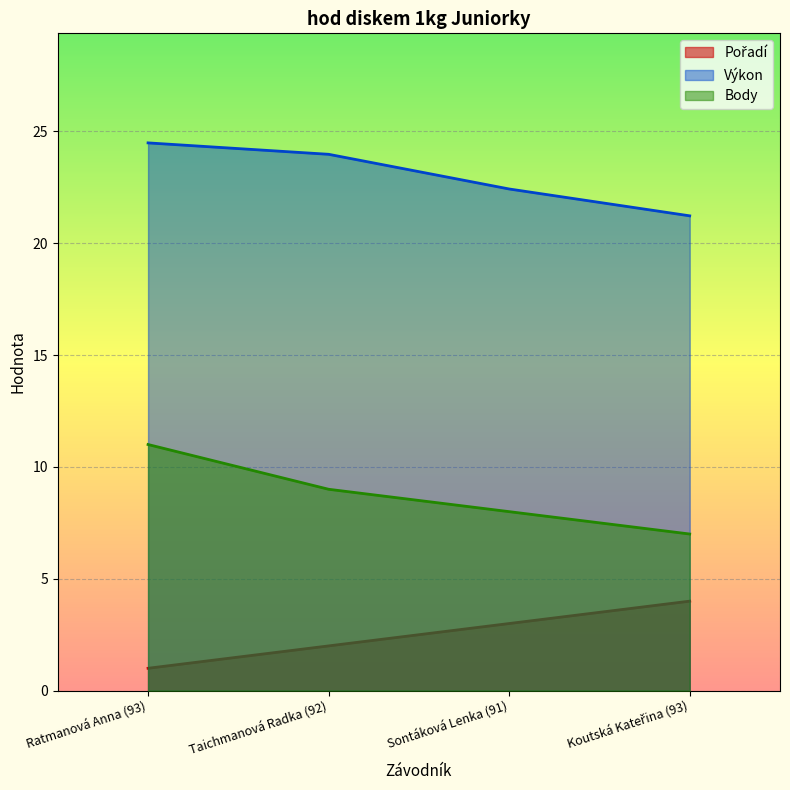

Where is Pořadí nearest to the value 2?

Taichmanová Radka (92)